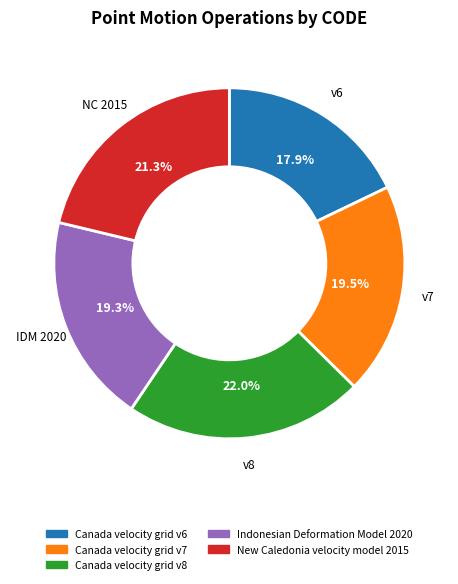

Does Canada velocity grid v8 represent more than half of the total?

No